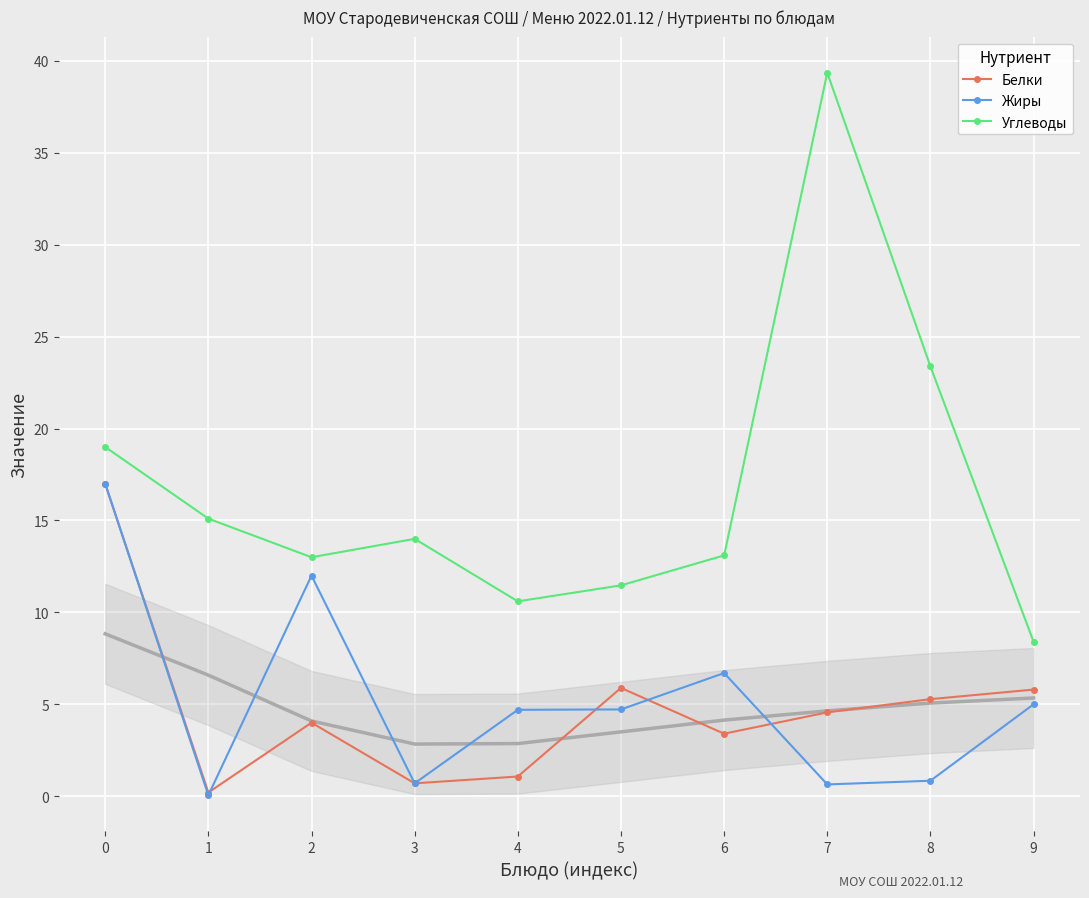

Is the value of Углеводы at 9 greater than the value of Белки at 7?

Yes